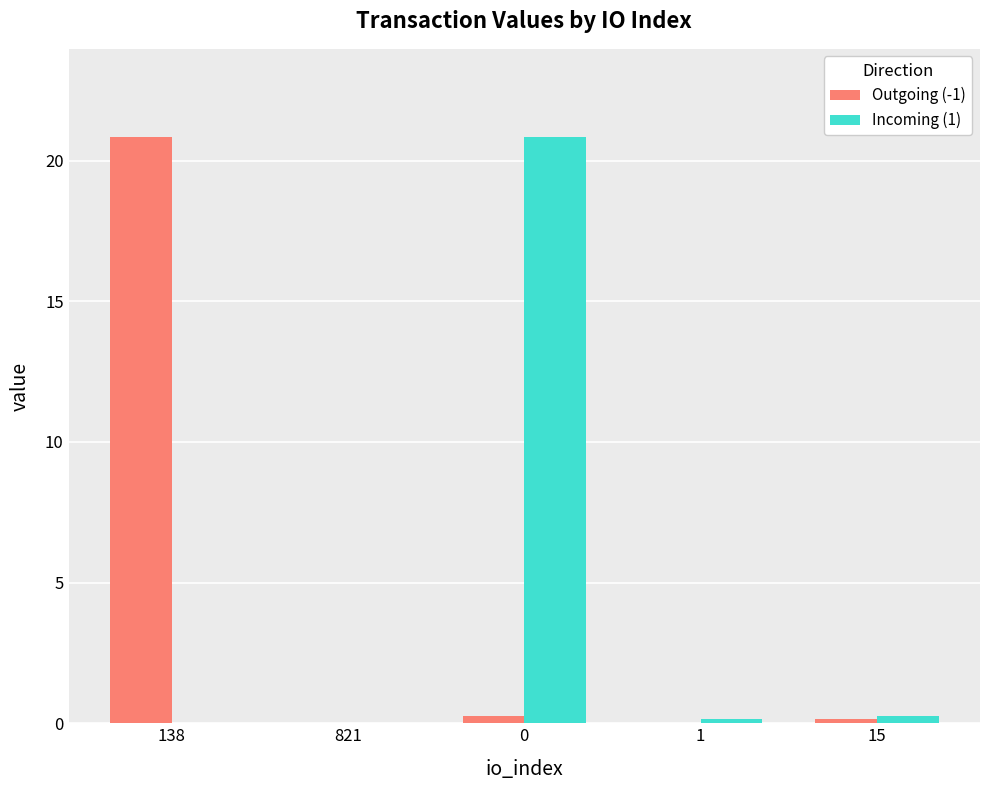

What is the maximum value shown in the chart?

20.8